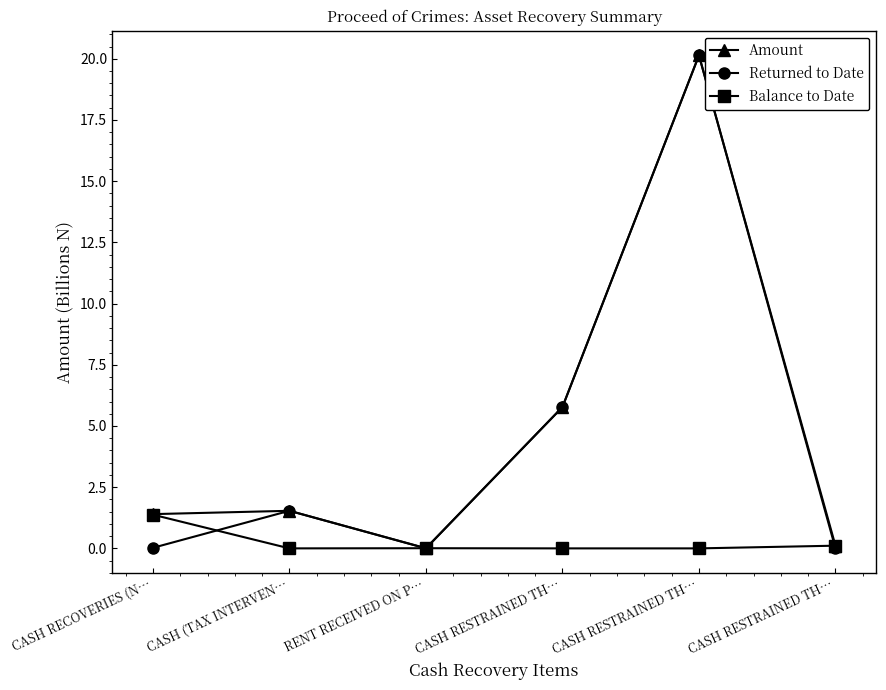

Reading left to right, extract all data points from this chart.

Amount: 1.4	1.5	0.0	5.8	20.1	0.1
Returned to Date: 0.0	1.5	0.0	5.8	20.1	0.0
Balance to Date: 1.4	0.0	0.0	0.0	0.0	0.1